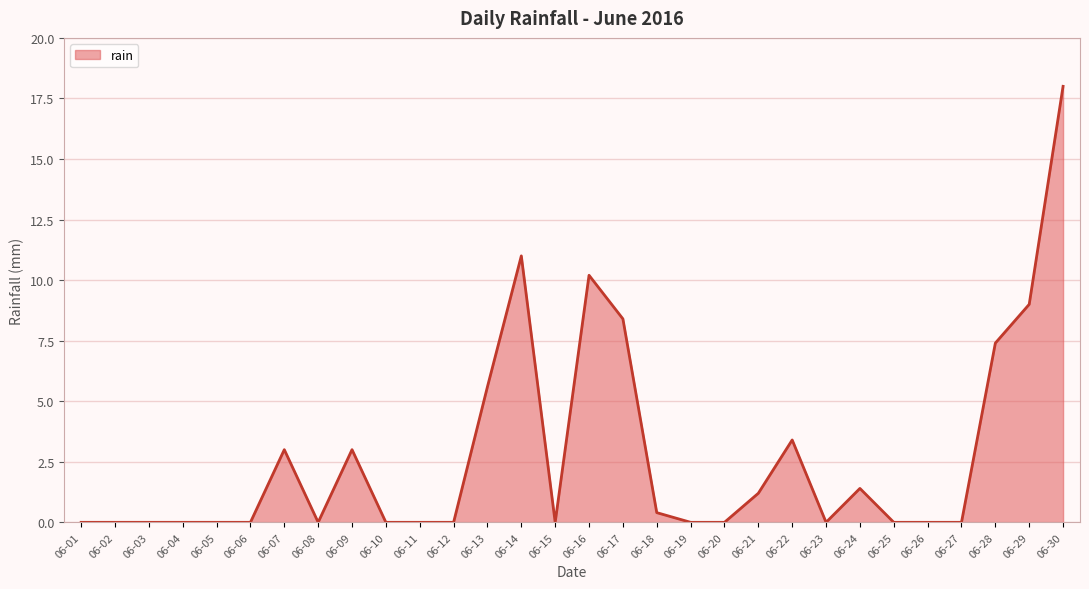

What is the maximum value shown in the chart?

18.0